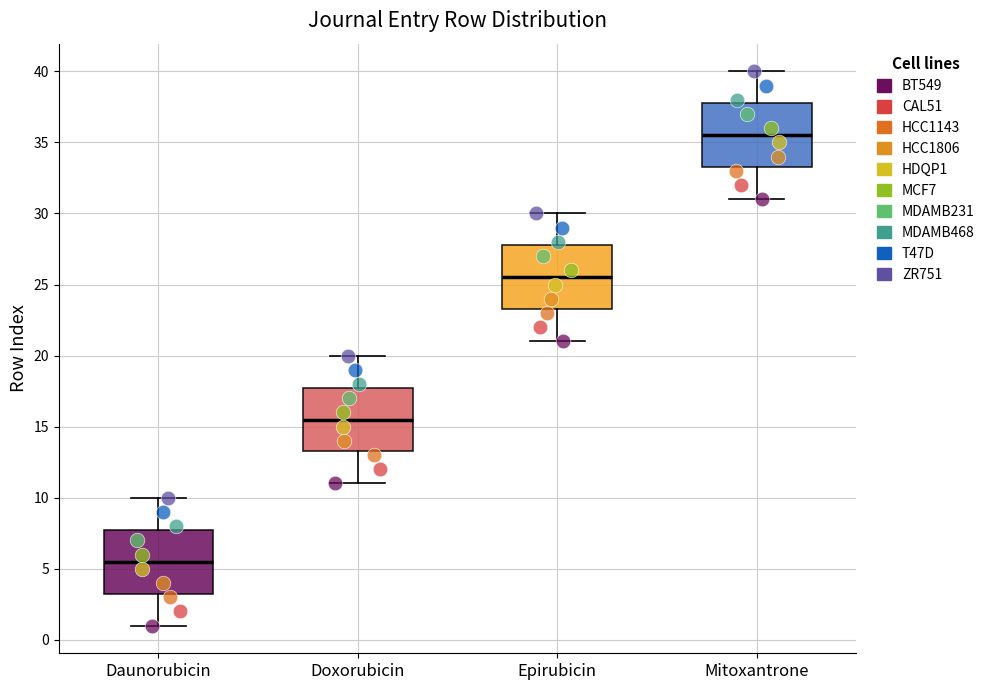

Reading left to right, transcribe this box plot: for each box, give where its median line is, the range the box spans, and where its two whiskers end, as read against the y-axis. The values are not printed on the chart, so give them approximately, as read against the axis.

Daunorubicin: median 5.5, box 3.5 to 8.0, whiskers 1.0 to 10.0
Doxorubicin: median 15.5, box 13.5 to 18.0, whiskers 11.0 to 20.0
Epirubicin: median 25.5, box 23.5 to 28.0, whiskers 21.0 to 30.0
Mitoxantrone: median 35.5, box 33.5 to 38.0, whiskers 31.0 to 40.0